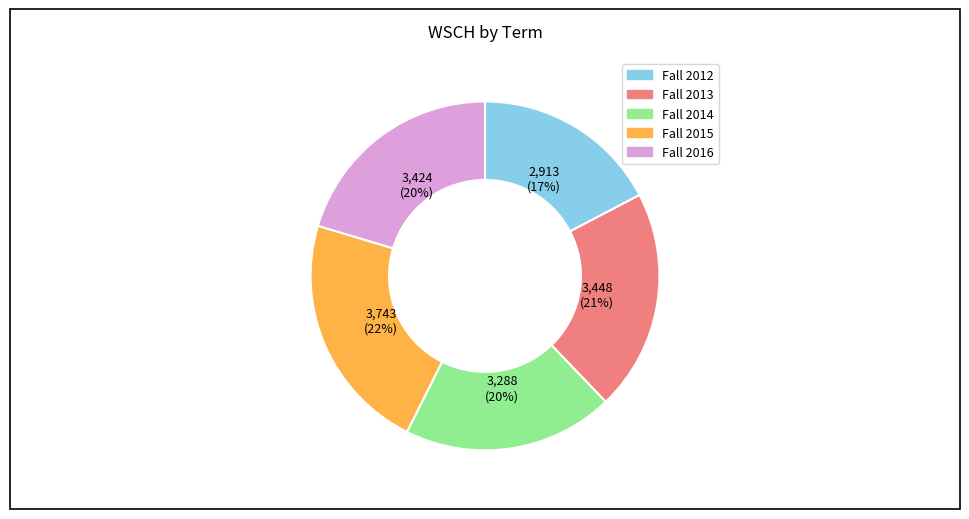

Is the sum of Fall 2014 and Fall 2015 greater than half?

No